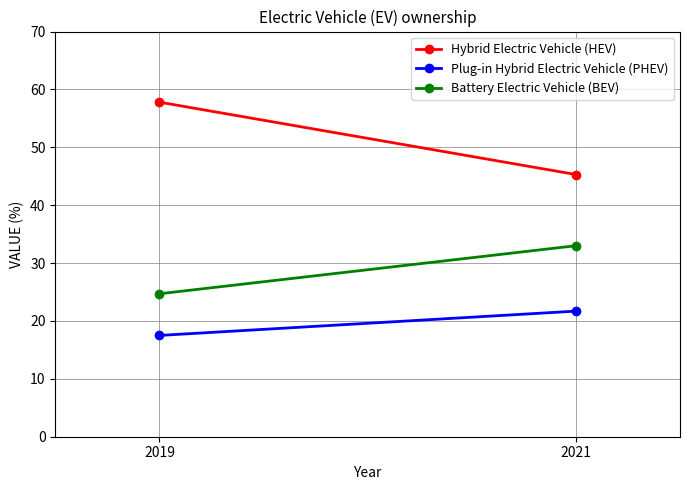

Reading left to right, extract all data points from this chart.

Hybrid Electric Vehicle (HEV): 2019=57.8	2021=45.3
Plug-in Hybrid Electric Vehicle (PHEV): 2019=17.5	2021=21.7
Battery Electric Vehicle (BEV): 2019=24.7	2021=33.0